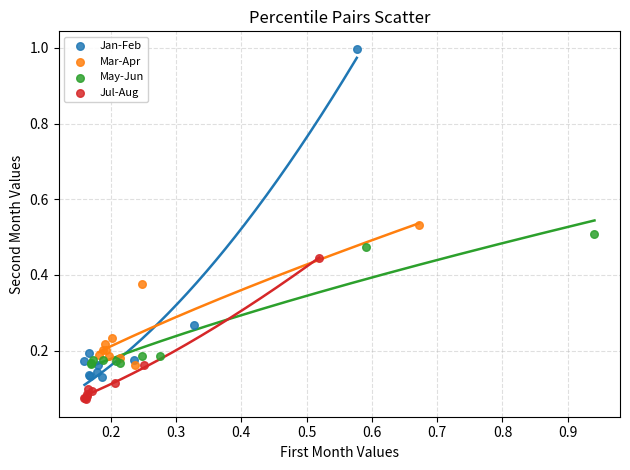

Which series has the widest spread of Y values?

Jan-Feb